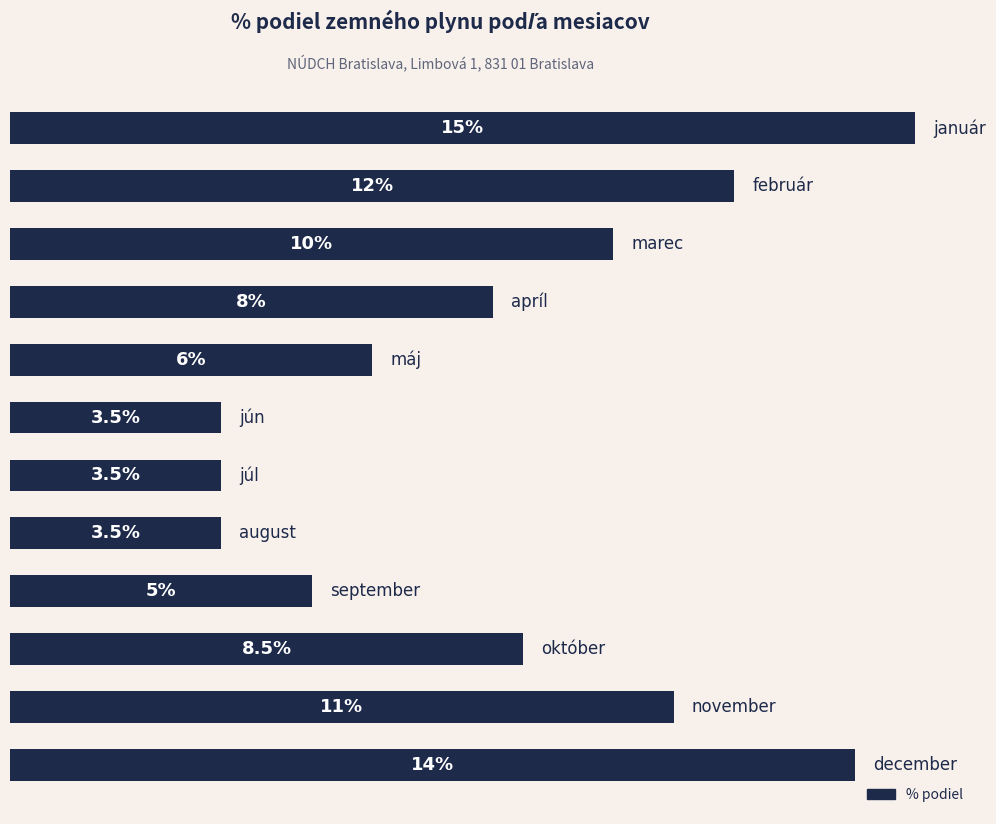

What is the difference between the second highest and minimum values?

10.5